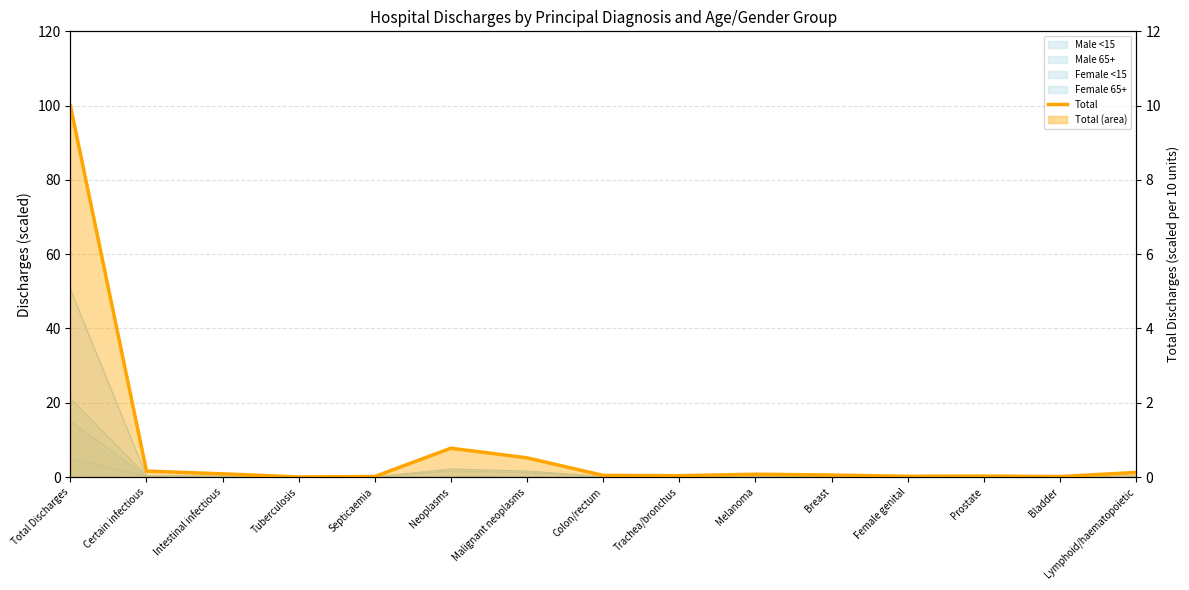

What is the label of the 1st point from the left?

Total Discharges